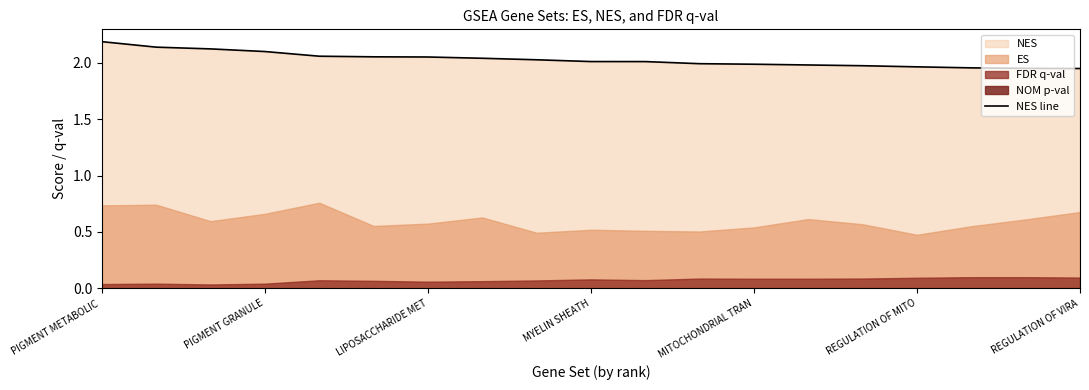

The value of NES line at MITOCHONDRIAL TRAN is 2.0. True or false?

True